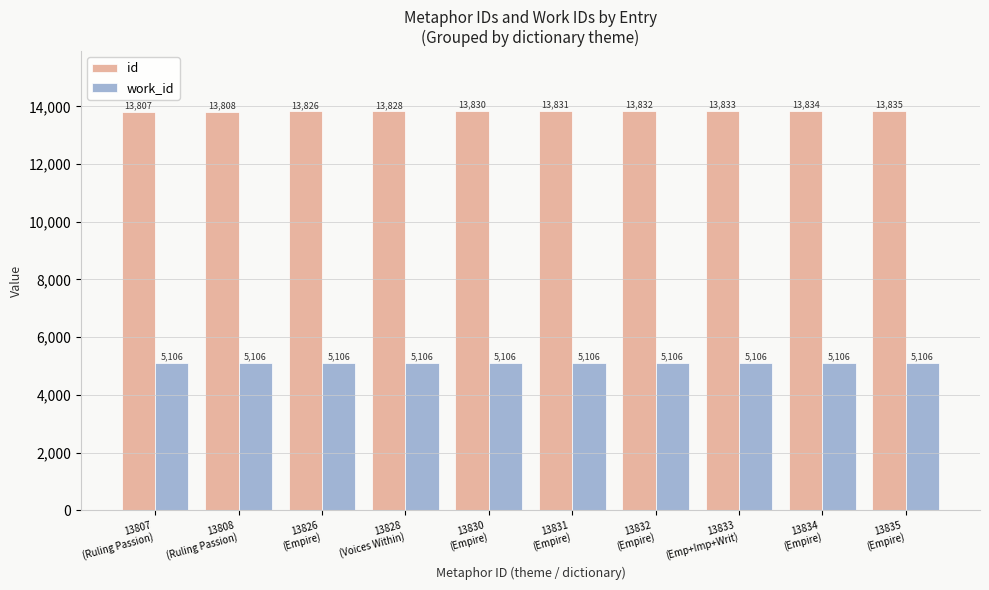

Read the work_id value at 13833
(Emp+Imp+Writ).

5106